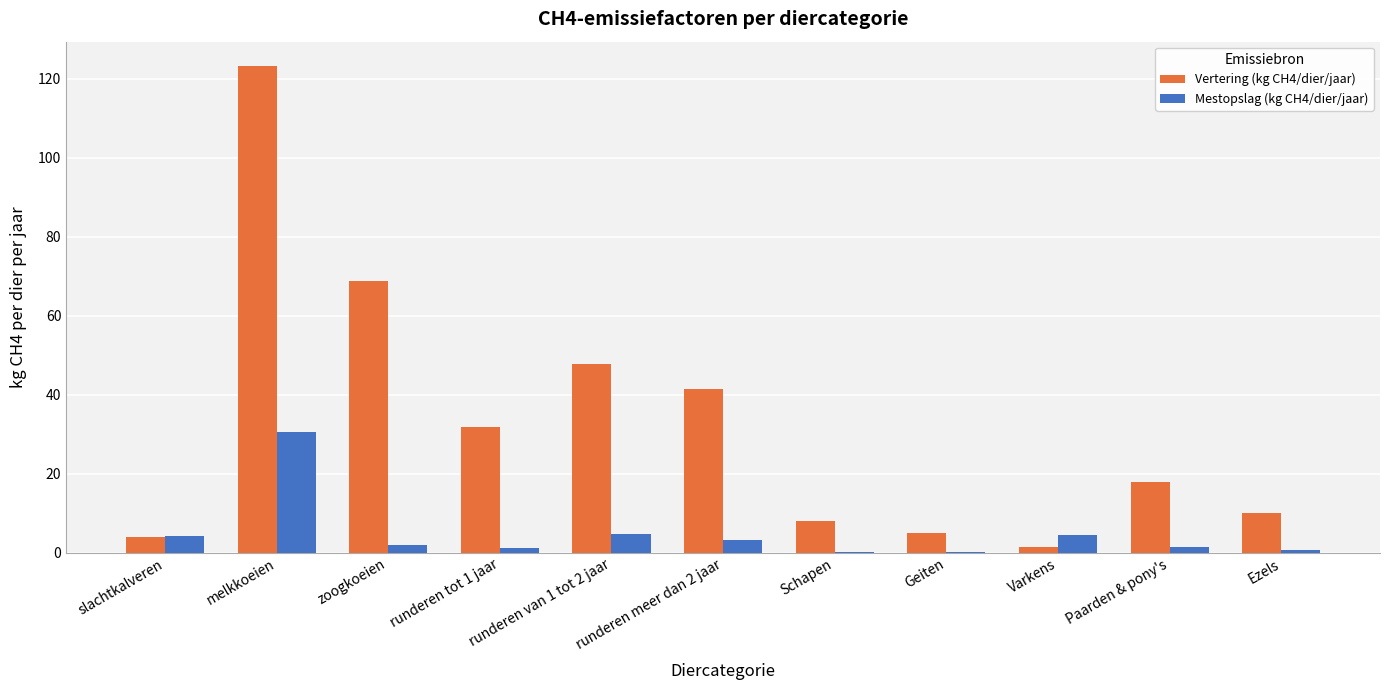

Which series has the widest spread of values?

Vertering (kg CH4/dier/jaar)